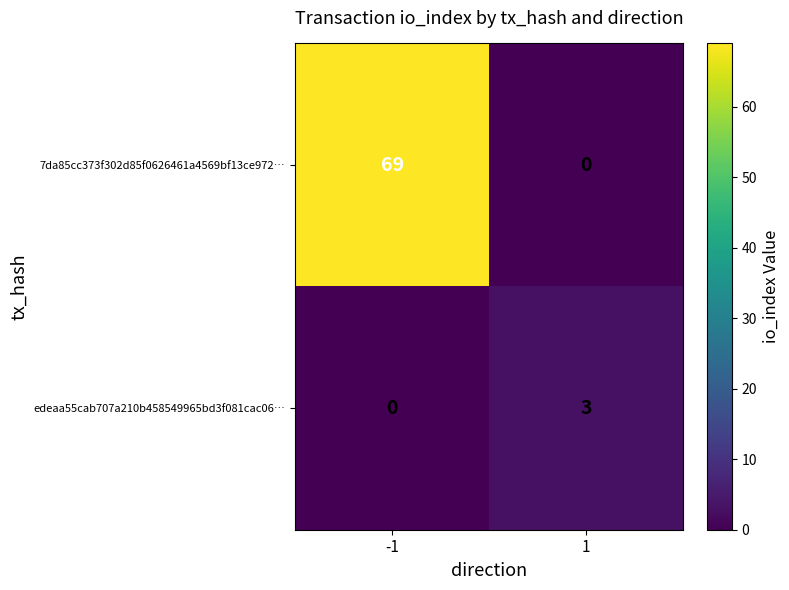

Between -1 and 1, which series saw the biggest shift?

7da85cc373f302d85f0626461a4569bf13ce972…